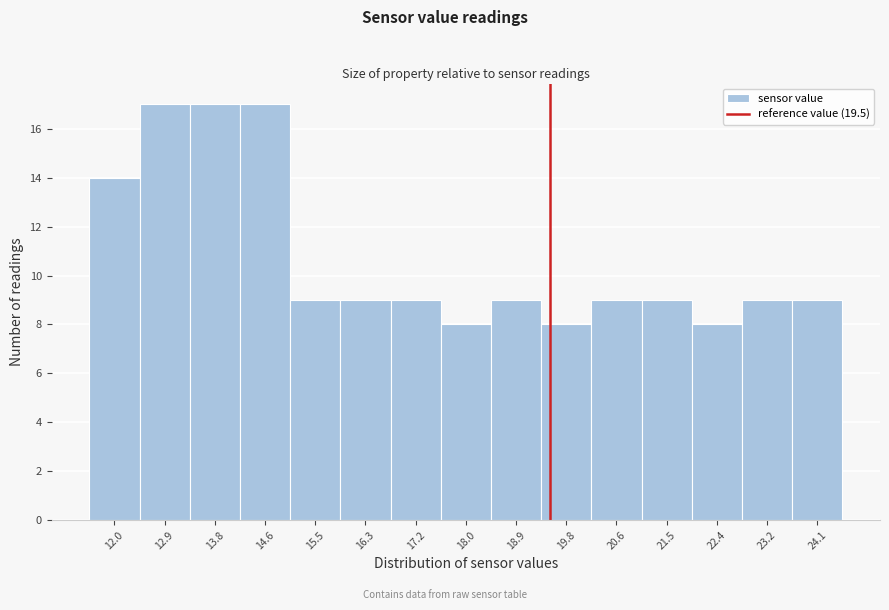

Reading left to right, transcribe this chart: for each bar, give the range it covers on the x-axis and its height. Neither the bar edges nor the heights are printed on the chart, so give them approximately, as read against the axes.

11.60 to 12.46: 14
12.46 to 13.32: 17
13.32 to 14.18: 17
14.18 to 15.04: 17
15.04 to 15.90: 9
15.90 to 16.76: 9
16.76 to 17.62: 9
17.62 to 18.48: 8
18.48 to 19.34: 9
19.34 to 20.20: 8
20.20 to 21.06: 9
21.06 to 21.92: 9
21.92 to 22.78: 8
22.78 to 23.64: 9
23.64 to 24.50: 9